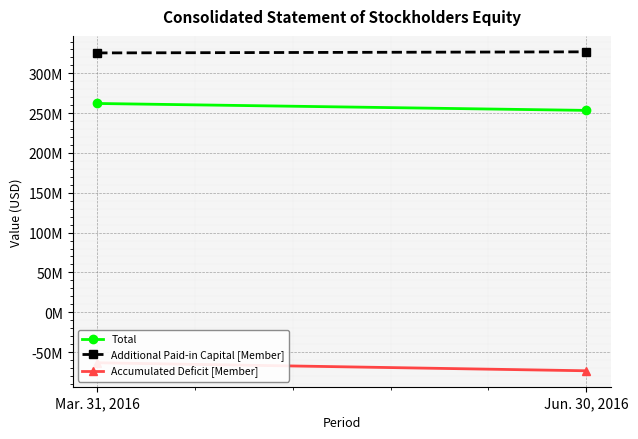

What is the maximum value shown in the chart?

327034670